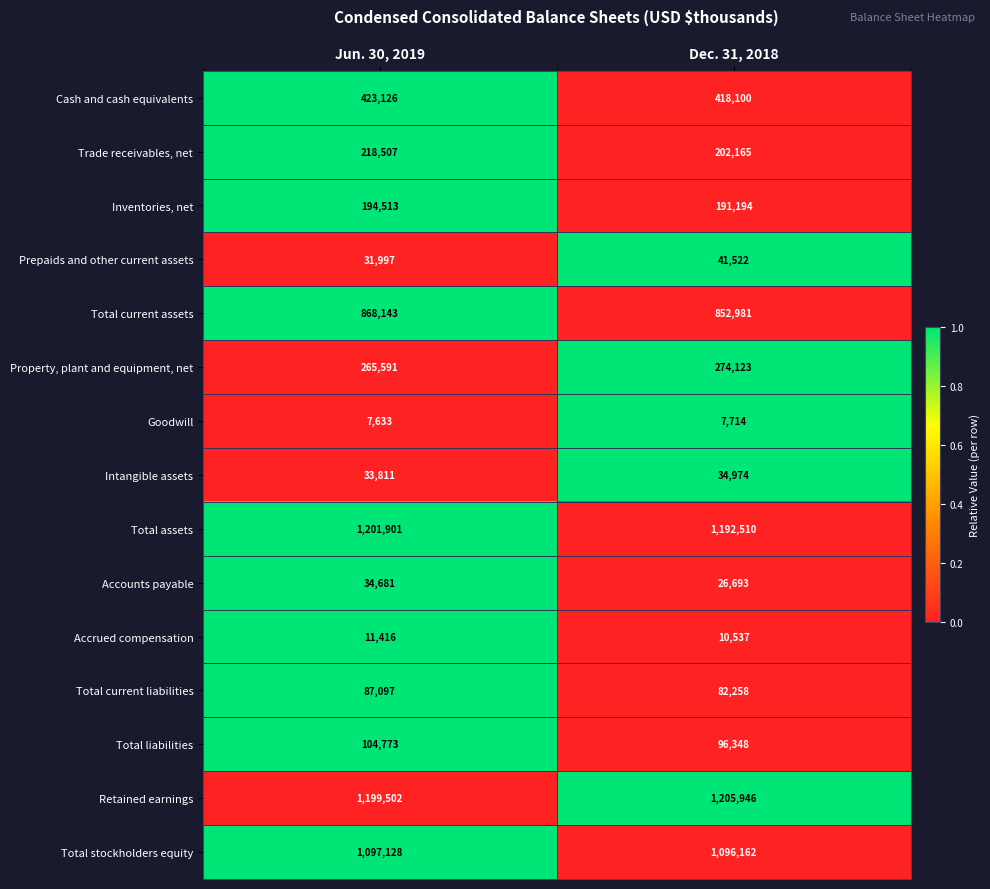

What is the difference between the Total stockholders equity values at Jun. 30, 2019 and Dec. 31, 2018?

966